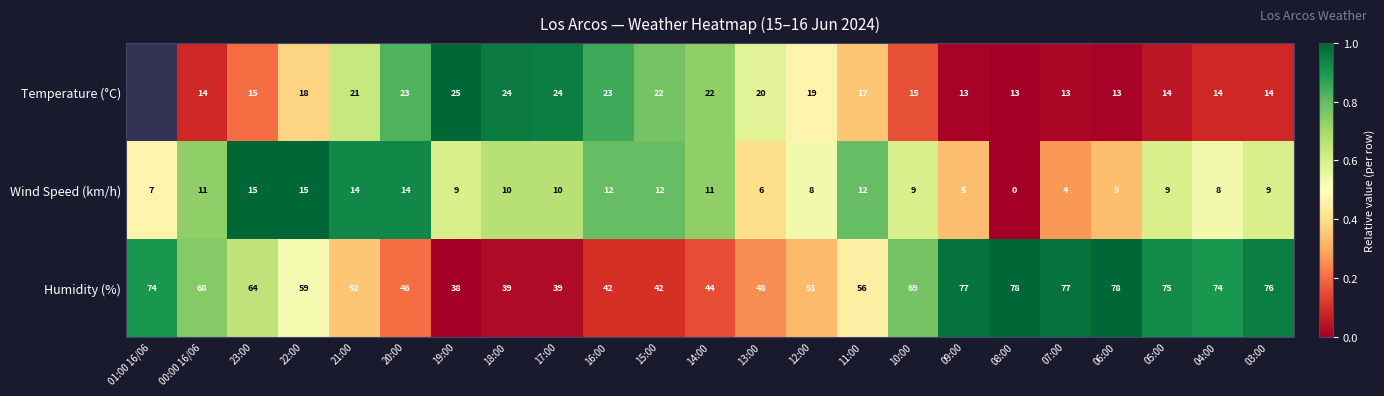

Between 00:00 16/06 and 20:00, which series saw the biggest shift?

Humidity (%)